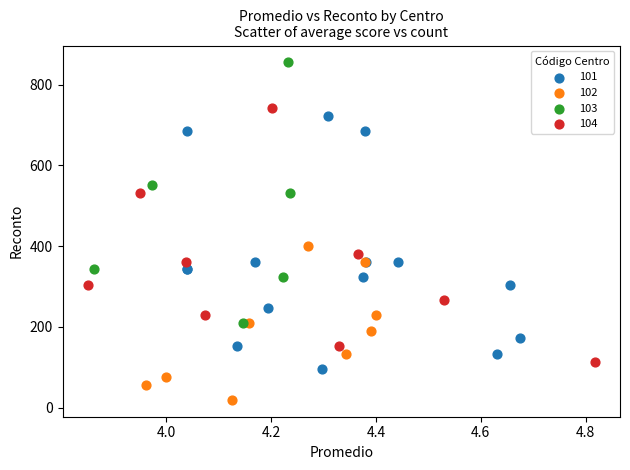

What are all the series names shown in the legend?

101, 102, 103, 104